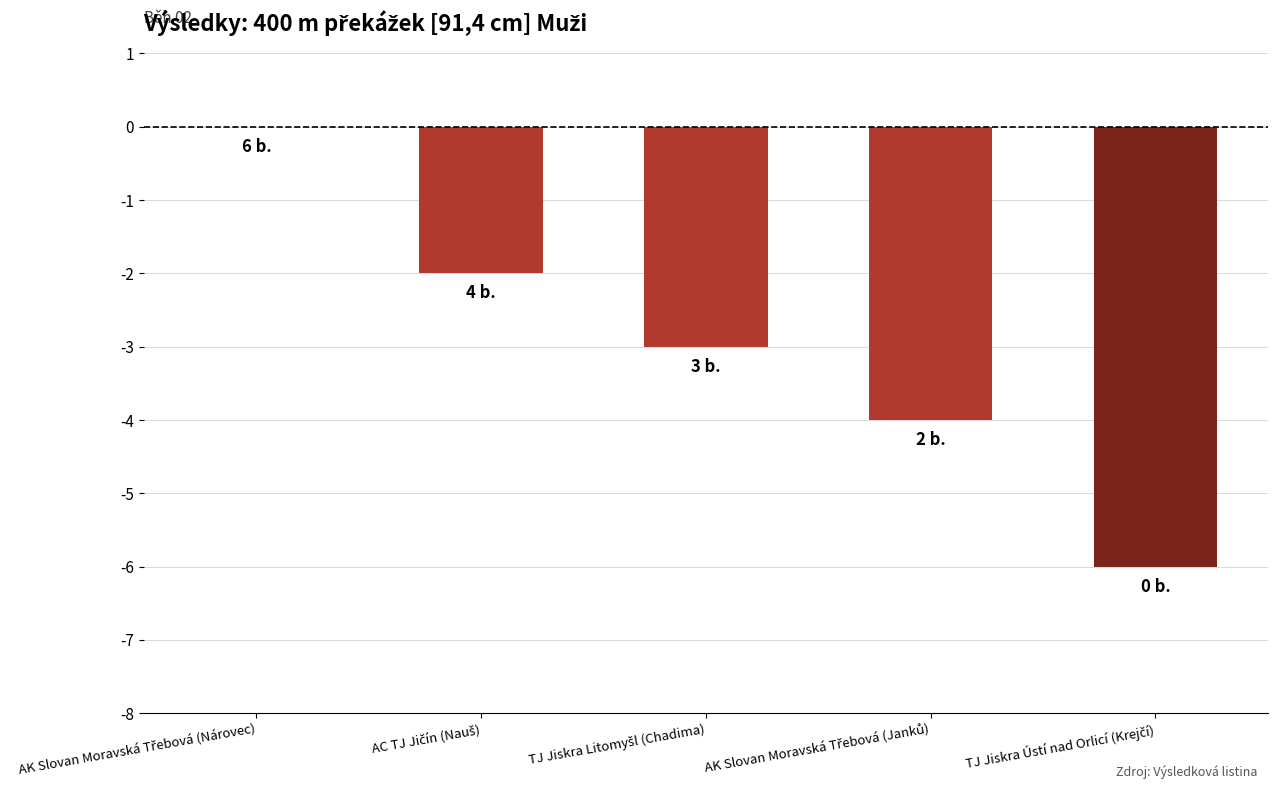

What is the sum of all values?

-15